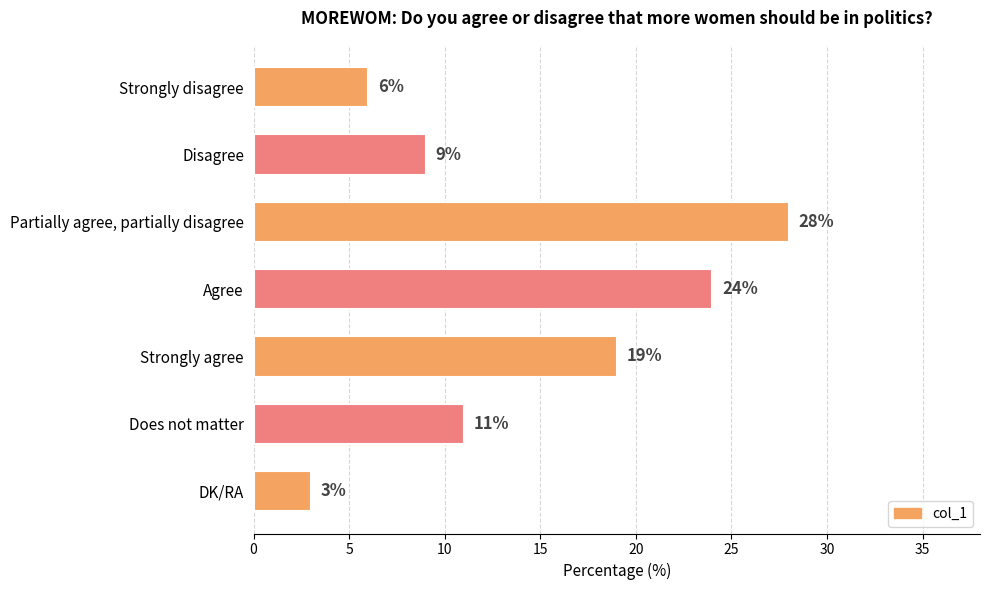

List the labels in order of value, smallest first.

DK/RA, Strongly disagree, Disagree, Does not matter, Strongly agree, Agree, Partially agree, partially disagree